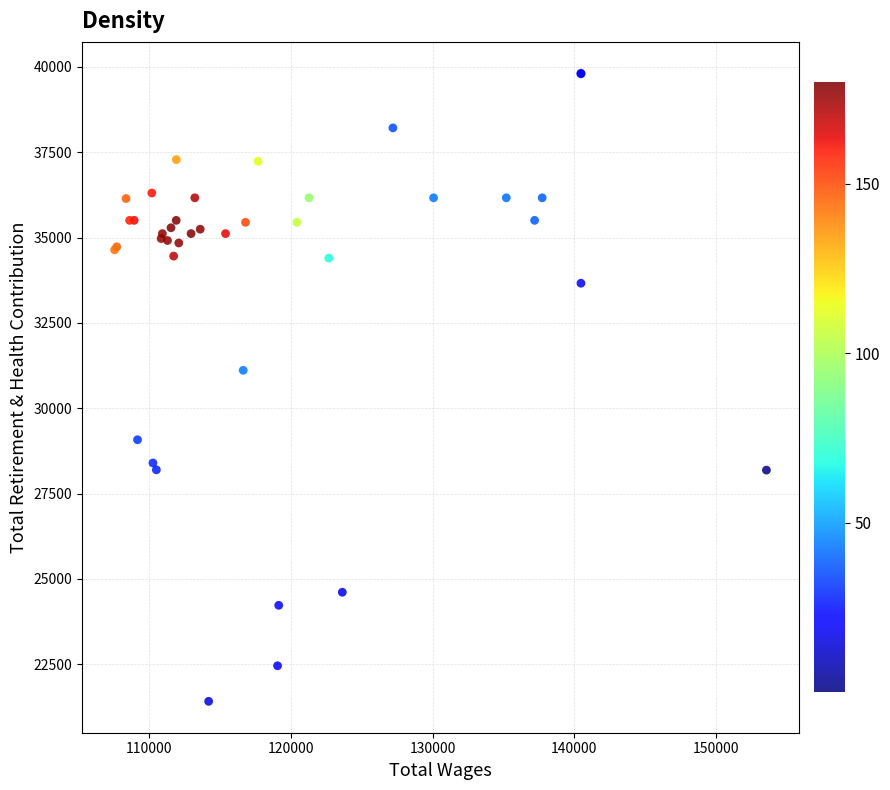

What Y value in the scatter plot is closest to 30613?

31112